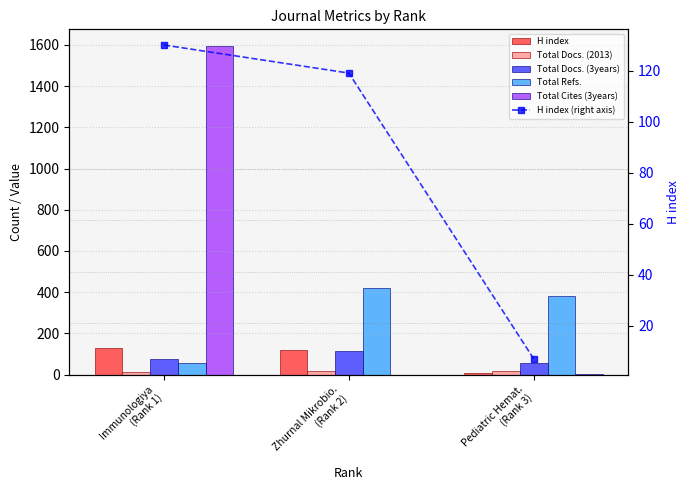

Reading right to left, extract all data points from this chart.

H index: Pediatric Hemat.
(Rank 3)=7	Zhurnal Mikrobio.
(Rank 2)=119	Immunologiya
(Rank 1)=130
Total Docs. (2013): Pediatric Hemat.
(Rank 3)=15	Zhurnal Mikrobio.
(Rank 2)=15	Immunologiya
(Rank 1)=12
Total Docs. (3years): Pediatric Hemat.
(Rank 3)=58	Zhurnal Mikrobio.
(Rank 2)=114	Immunologiya
(Rank 1)=73
Total Refs.: Pediatric Hemat.
(Rank 3)=379	Zhurnal Mikrobio.
(Rank 2)=420	Immunologiya
(Rank 1)=57
Total Cites (3years): Pediatric Hemat.
(Rank 3)=1	Zhurnal Mikrobio.
(Rank 2)=0	Immunologiya
(Rank 1)=1596
H index (right axis): Pediatric Hemat.
(Rank 3)=7	Zhurnal Mikrobio.
(Rank 2)=119	Immunologiya
(Rank 1)=130